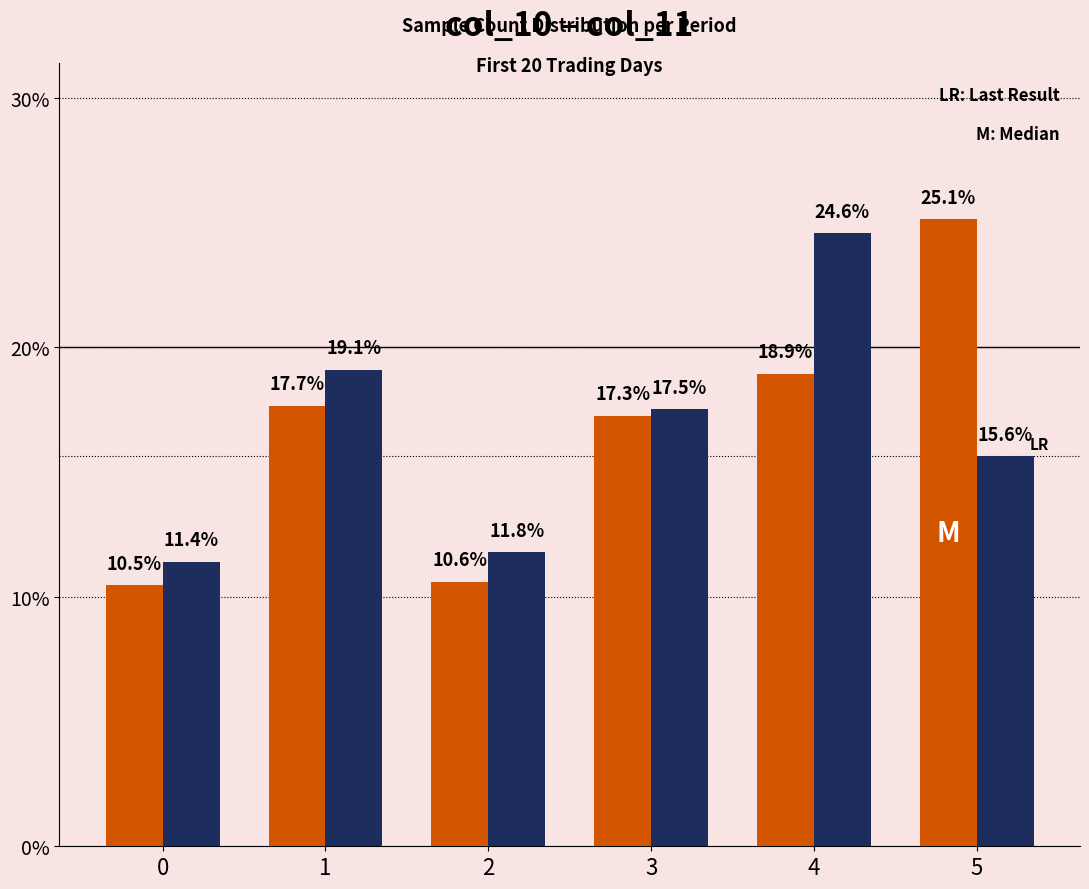

At which category is the sum across all series the highest?

4